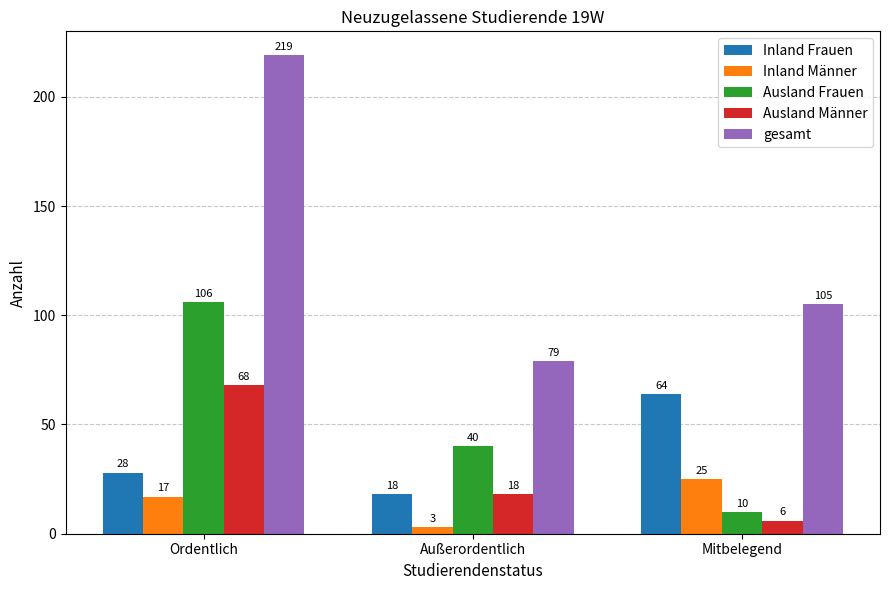

Is it true that Ausland Frauen equals 188 at Ordentlich?

False